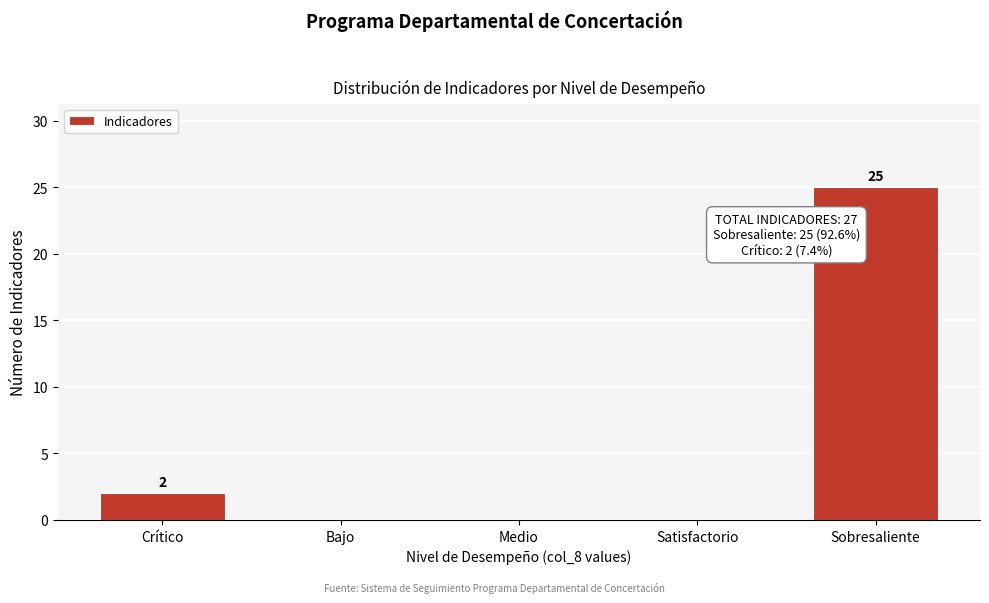

Reading left to right, what are all the values shown in this chart?

Crítico=2	Bajo=0	Medio=0	Satisfactorio=0	Sobresaliente=25